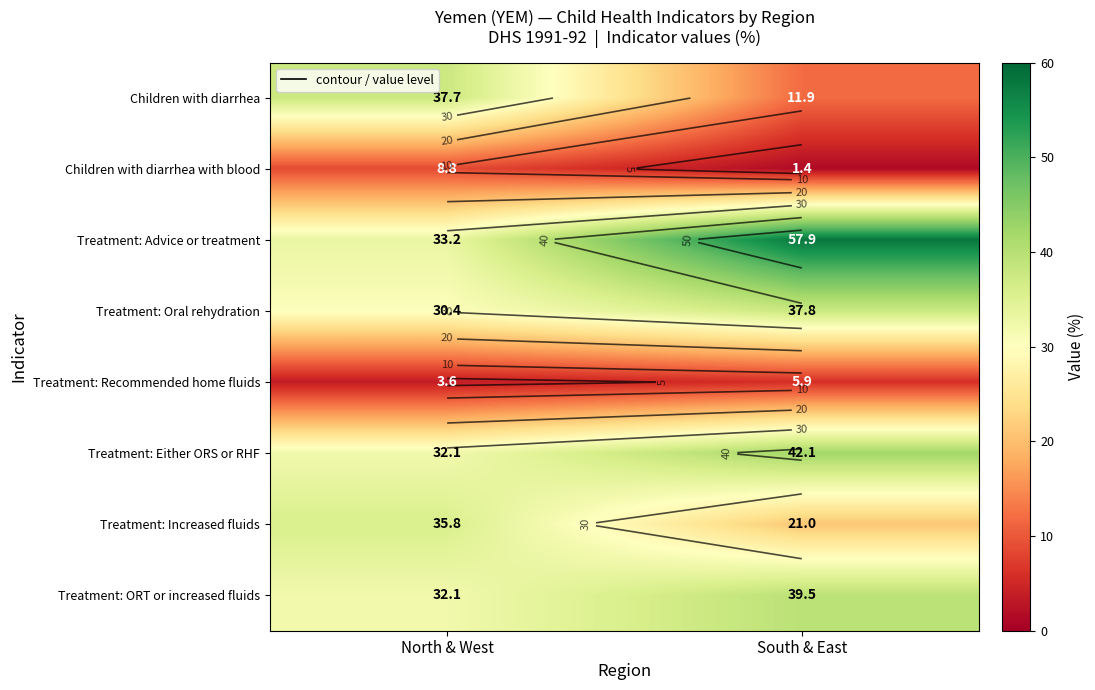

Between North & West and South & East, which series saw the biggest shift?

Children with diarrhea